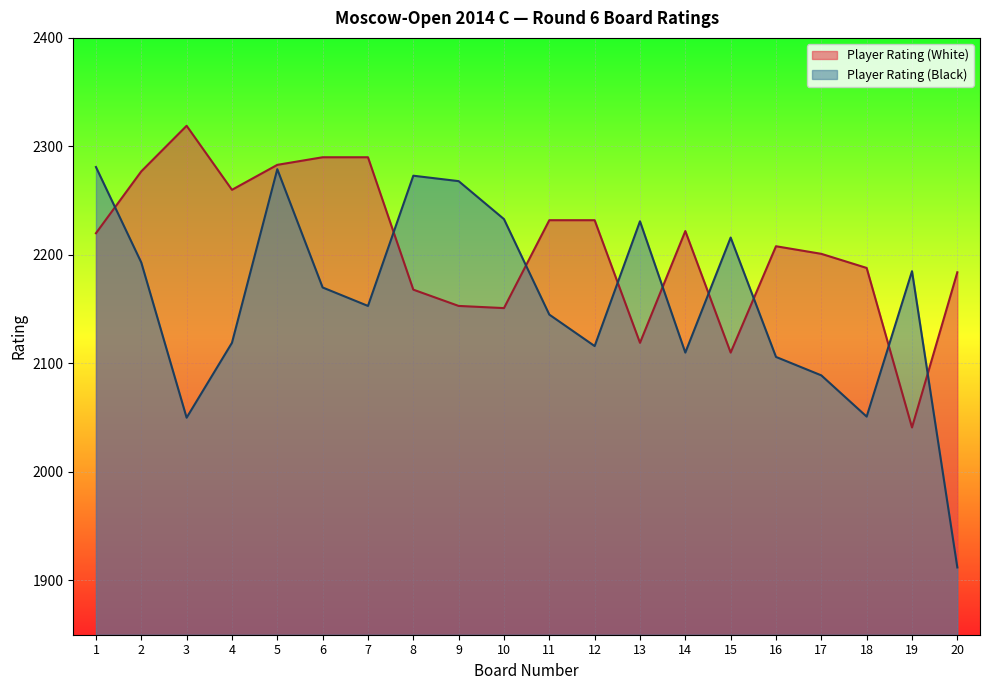

Is it true that Player Rating (White) equals 3285 at 13?

False